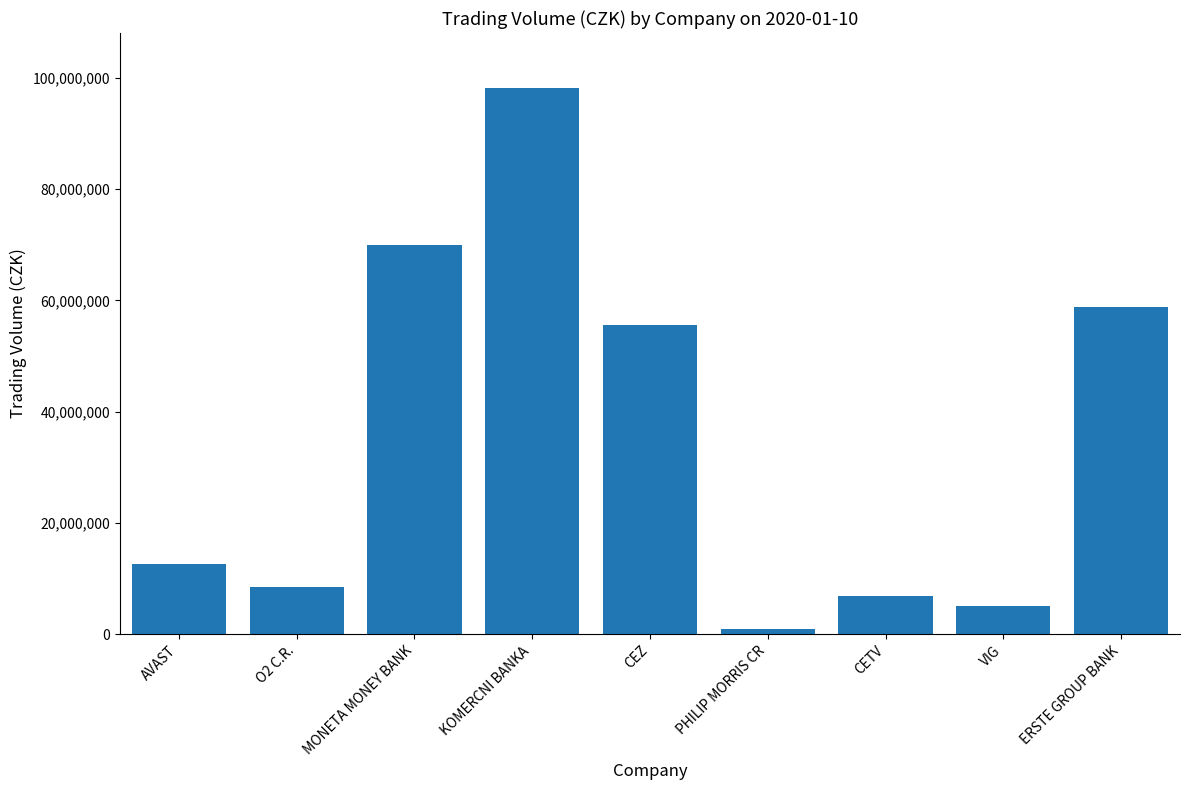

How many bars are there in total?

9